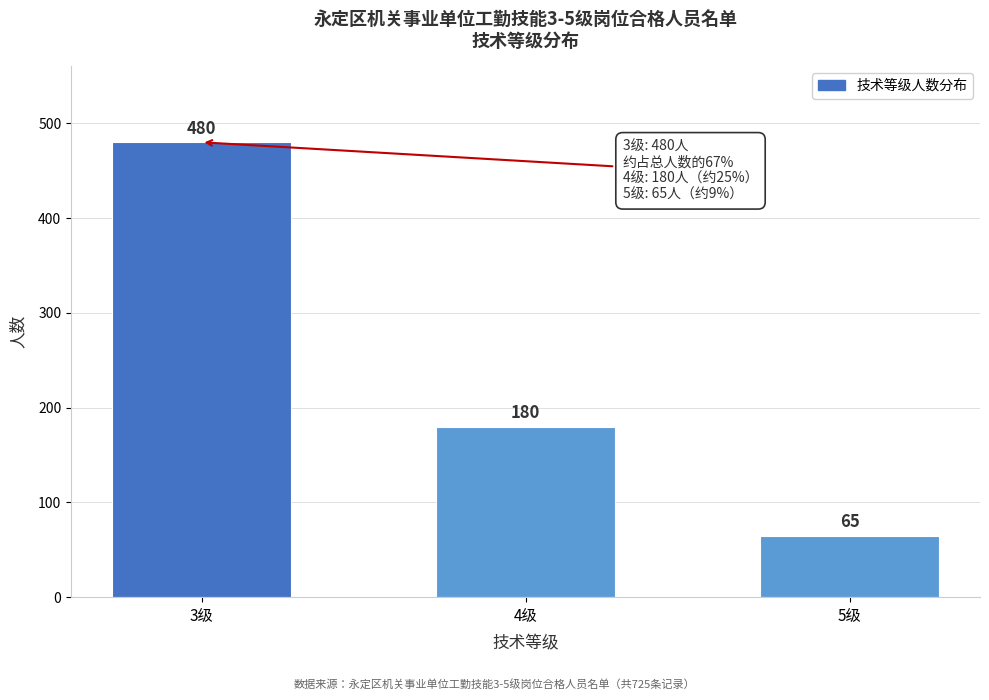

Reading right to left, what are all the values shown in this chart?

5级=65	4级=180	3级=480